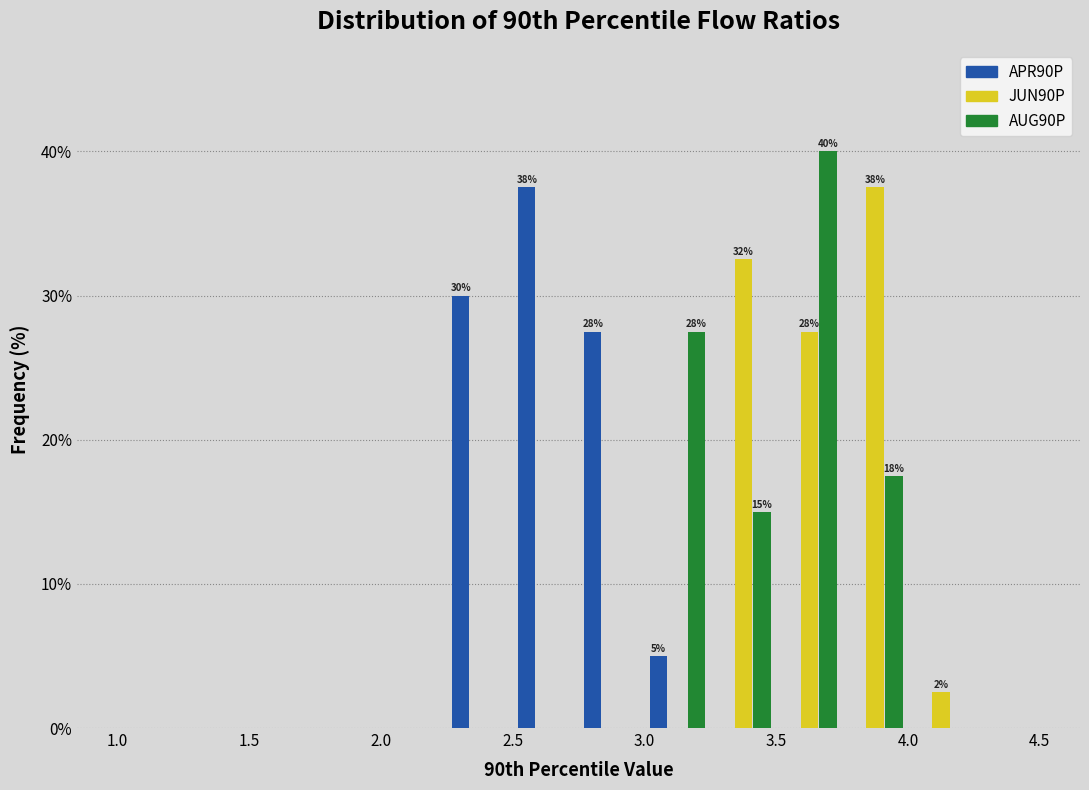

In the JUN90P series, which range on the x-axis has the tallest bar?

3.75 to 4.00